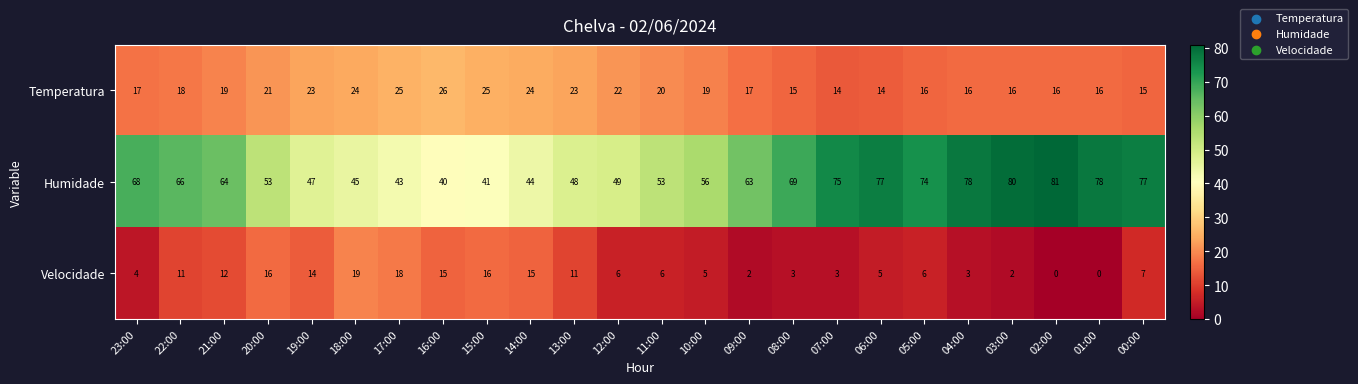

Rank the series by their maximum value, from lowest to highest.

Velocidade, Temperatura, Humidade